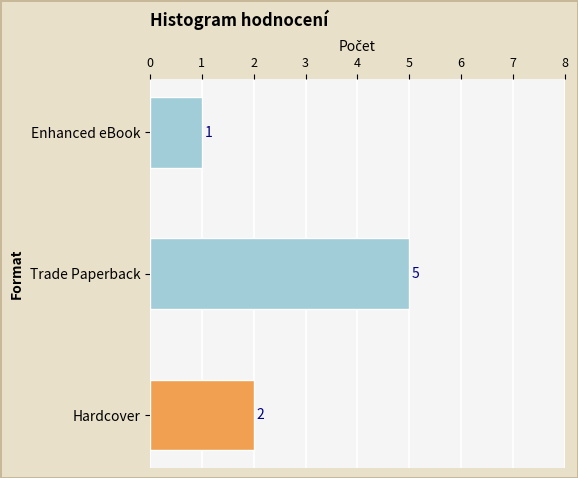

Between Hardcover and Trade Paperback, which is larger?

Trade Paperback